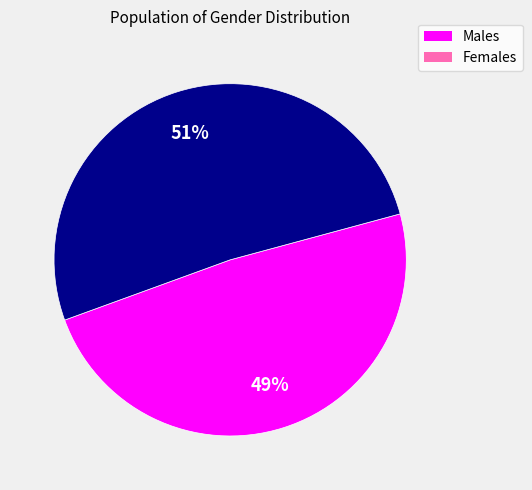

To the nearest percent, what is the average slice percentage?

50%